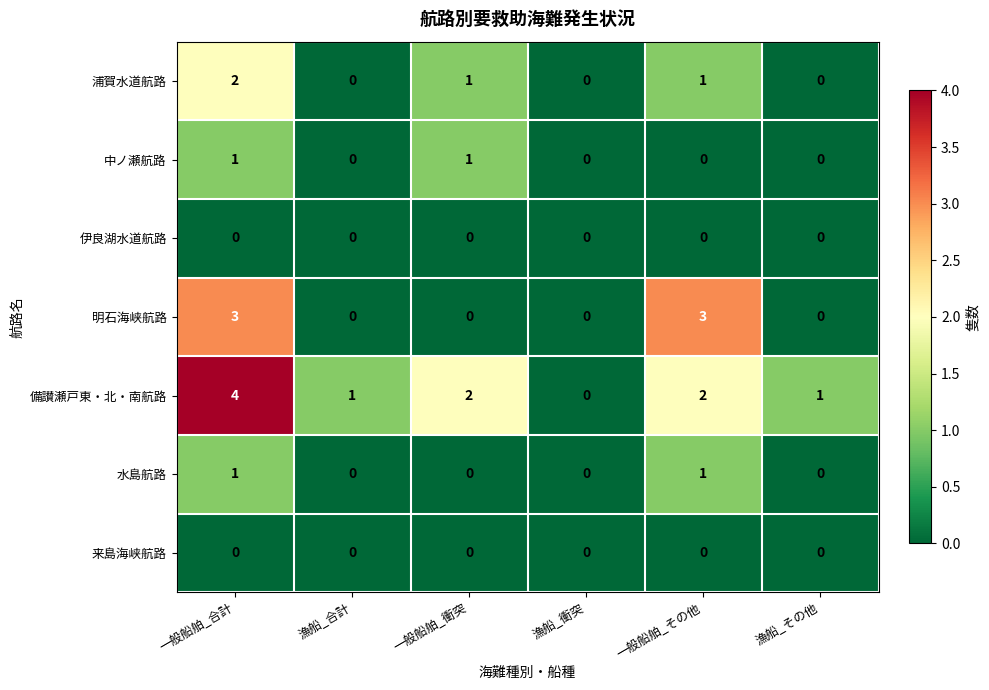

At which category is the sum across all series the highest?

一般船舶_合計